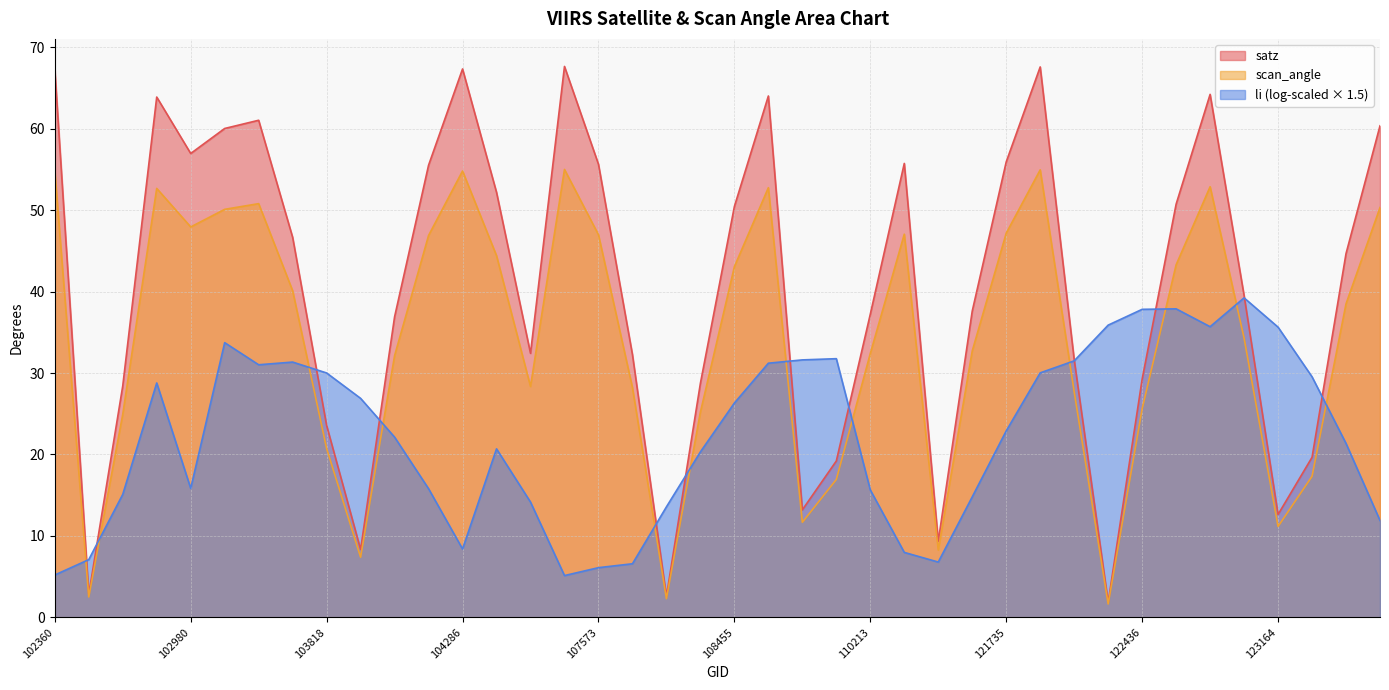

Is the value of satz at 122091 greater than the value of scan_angle at 103574?

No